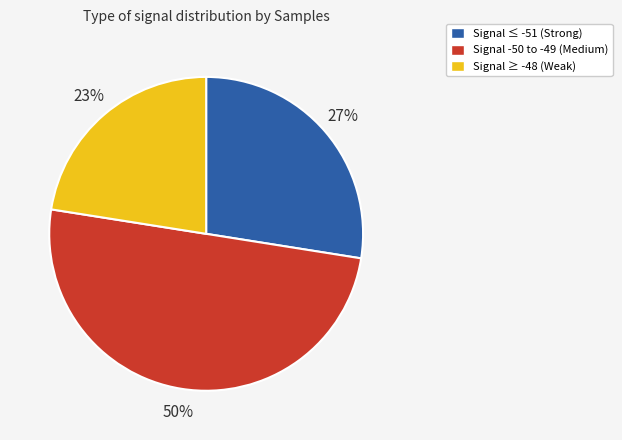

To the nearest percent, what is the average slice percentage?

33%